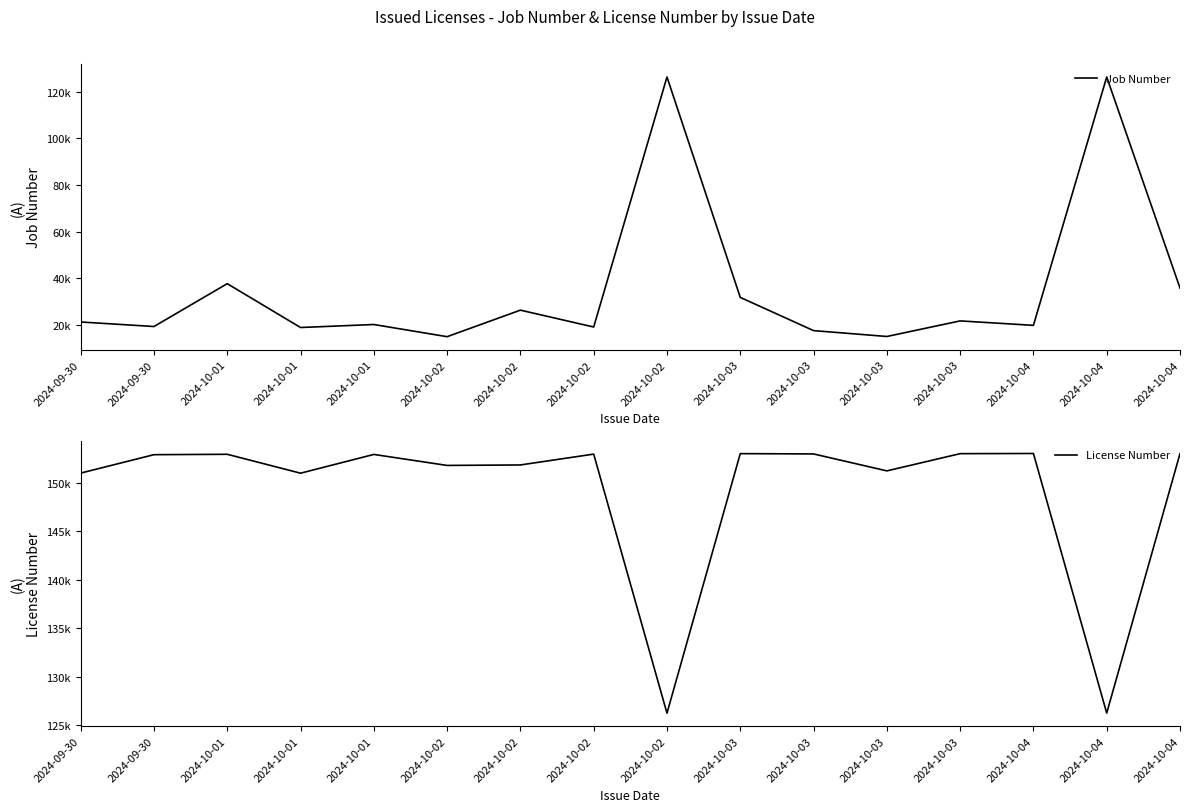

Is the value of License Number at 2024-09-30 greater than the value of Job Number at 2024-10-04?

Yes